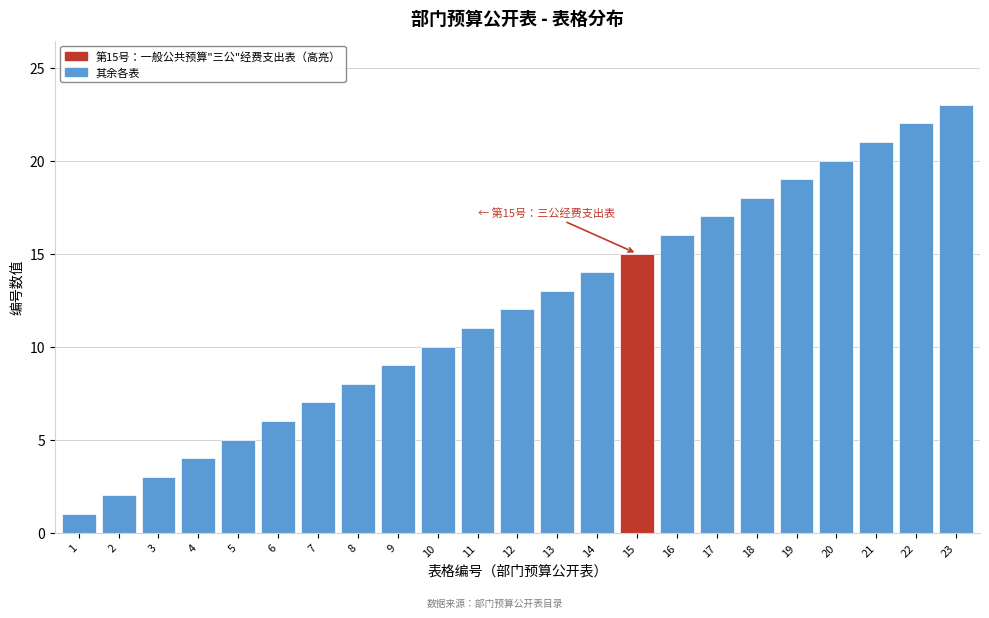

Which label corresponds to the largest value in the chart?

23